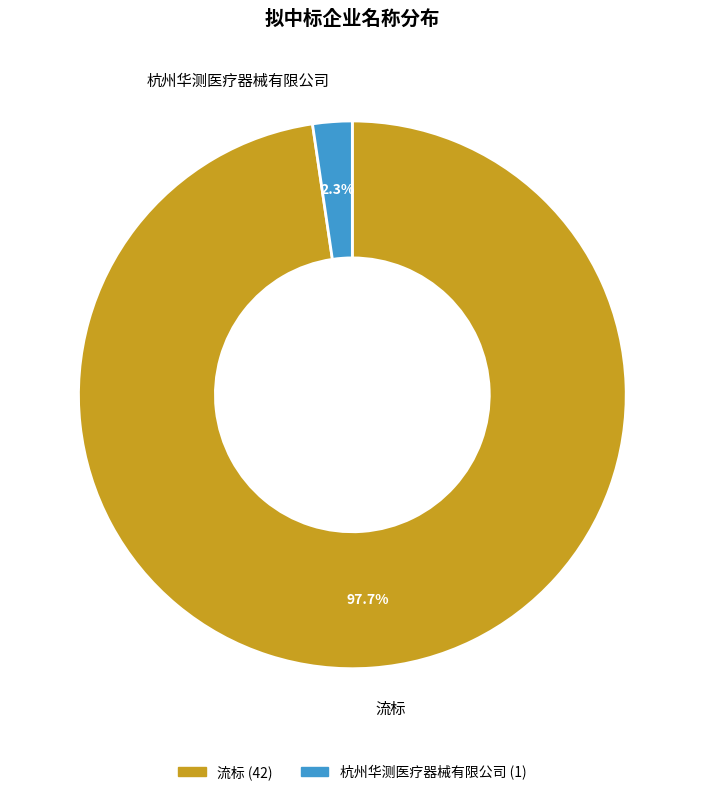

What is the total percentage of 杭州华测医疗器械有限公司 and 流标?

100.0%